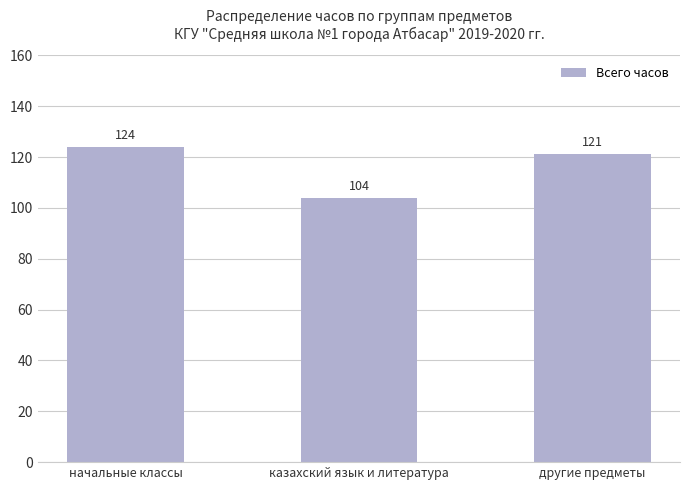

Which category has the highest value across all series?

начальные классы